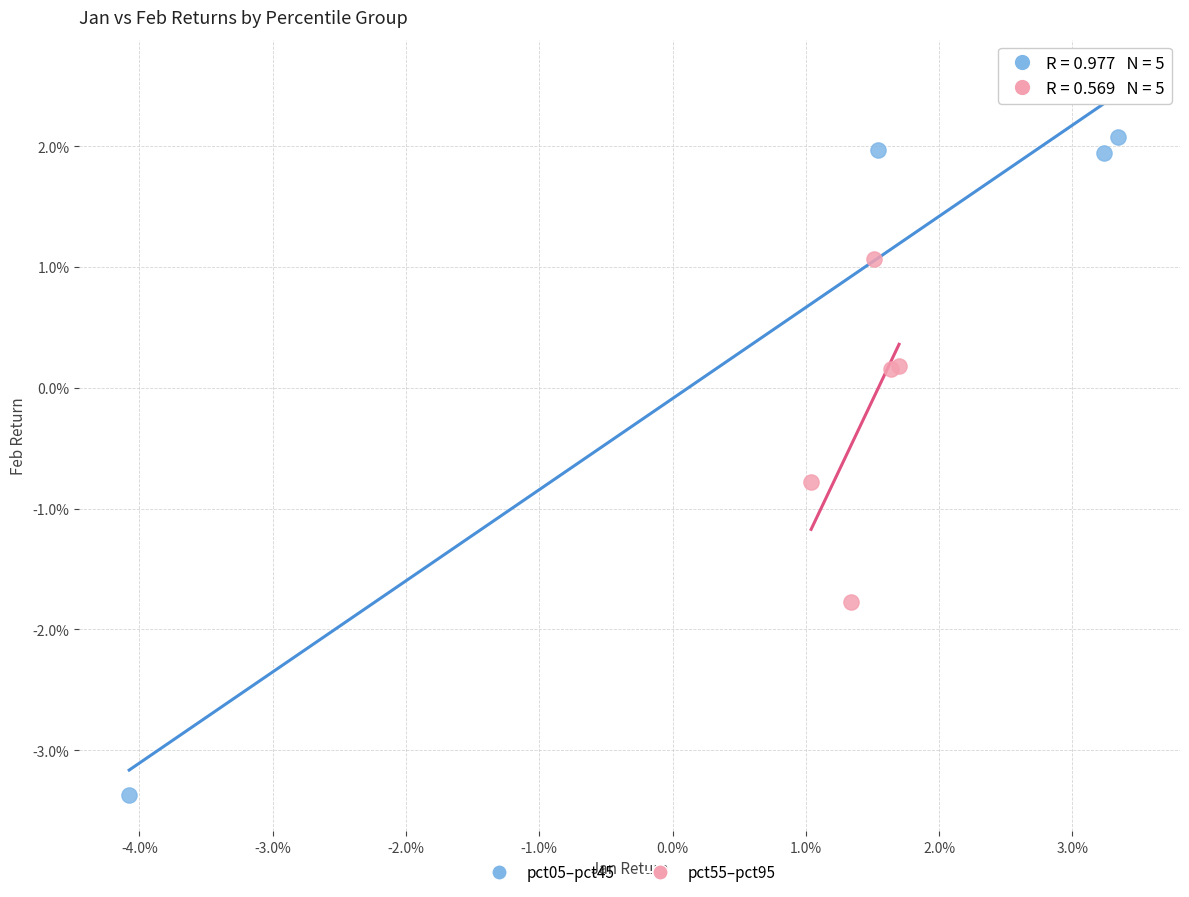

Which series contains the highest Y value?

pct05–pct45